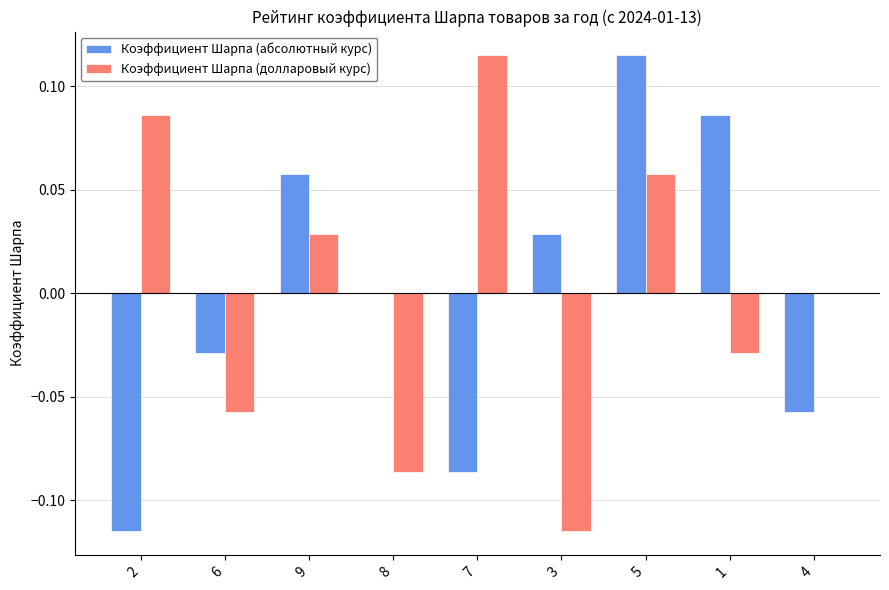

The value of Коэффициент Шарпа (долларовый курс) at 4 is -0.1. True or false?

False